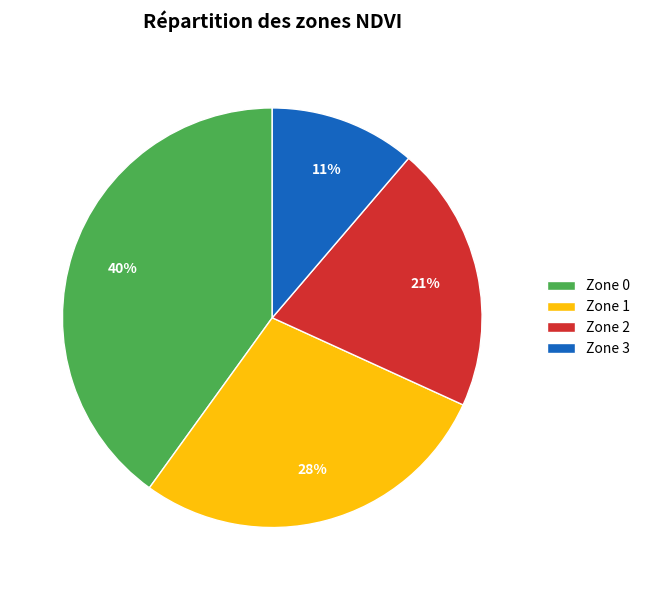

To the nearest percent, what is the average slice percentage?

25%